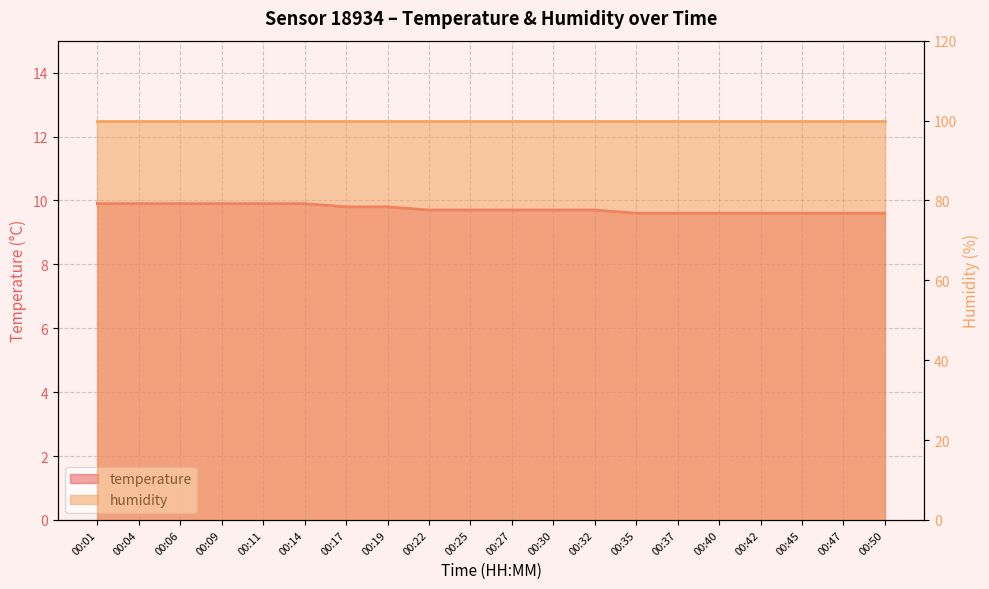

What is the change in value from 00:11 to 00:17?

-0.1